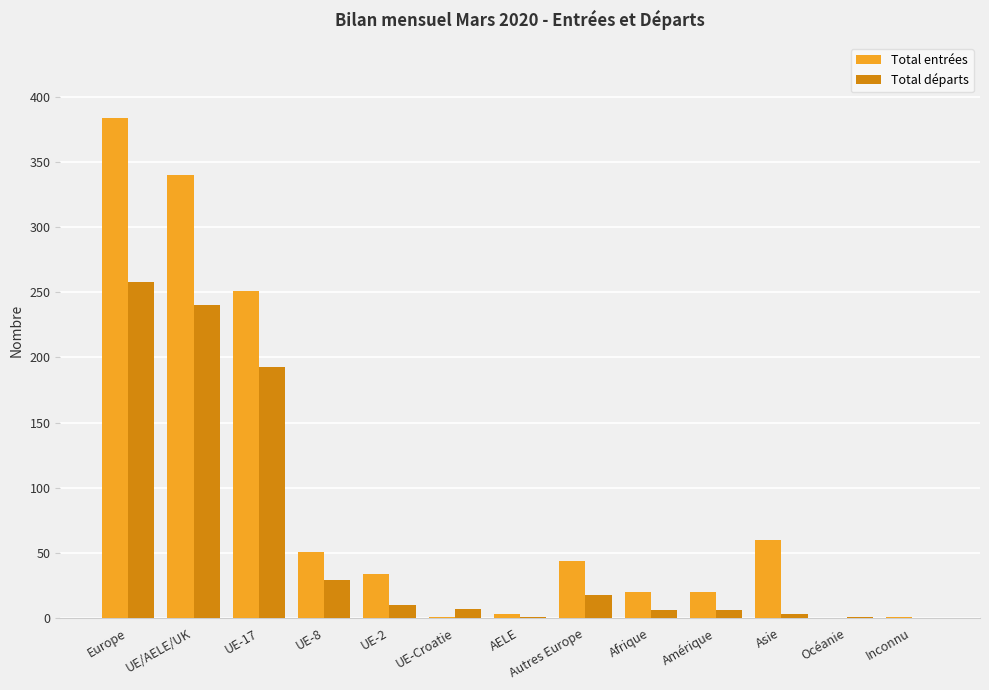

Which series has the largest total across all categories?

Total entrées